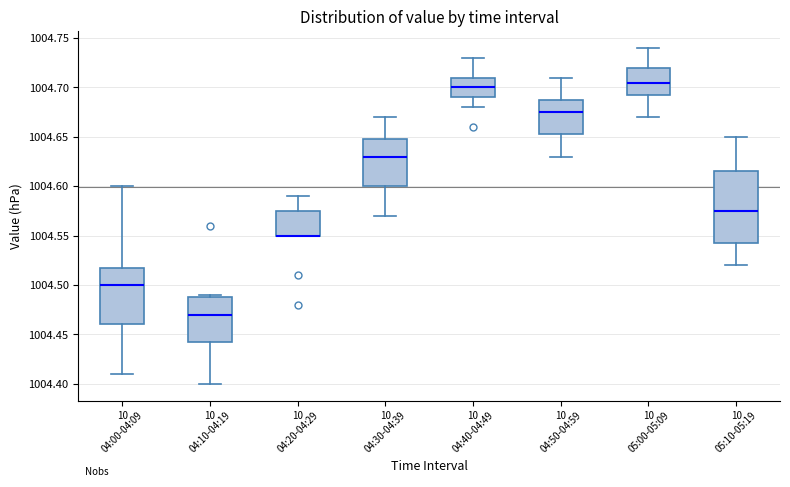

Comparing the boxes themselves (not the whiskers), which one is the tallest?

05:10-05:19